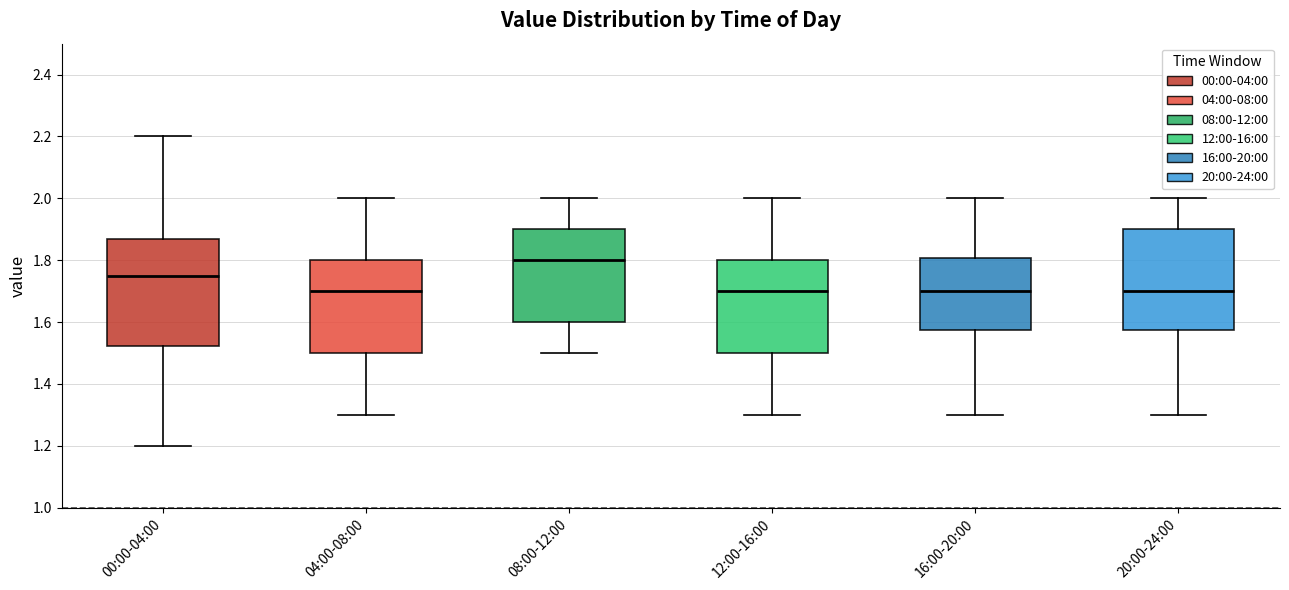

Reading left to right, transcribe this box plot: for each box, give where its median line is, the range the box spans, and where its two whiskers end, as read against the y-axis. The values are not printed on the chart, so give them approximately, as read against the axis.

00:00-04:00: median 1.76, box 1.52 to 1.88, whiskers 1.20 to 2.20
04:00-08:00: median 1.70, box 1.50 to 1.80, whiskers 1.30 to 2.00
08:00-12:00: median 1.80, box 1.60 to 1.90, whiskers 1.50 to 2.00
12:00-16:00: median 1.70, box 1.50 to 1.80, whiskers 1.30 to 2.00
16:00-20:00: median 1.70, box 1.58 to 1.80, whiskers 1.30 to 2.00
20:00-24:00: median 1.70, box 1.58 to 1.90, whiskers 1.30 to 2.00